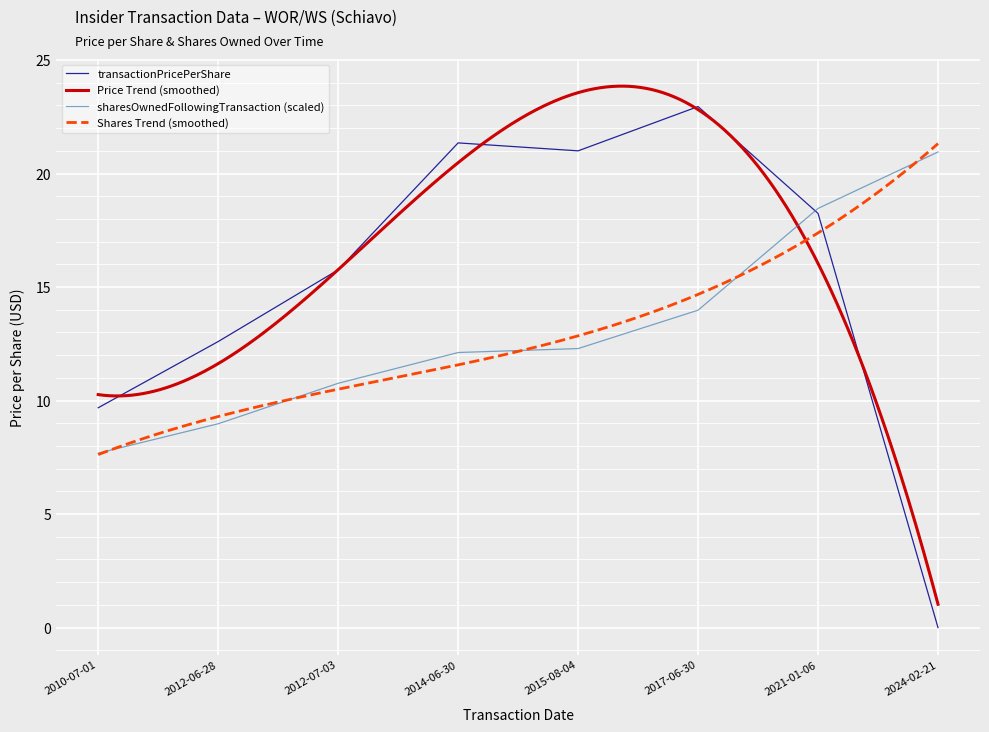

How many values in the transactionPricePerShare series are below 18?

4